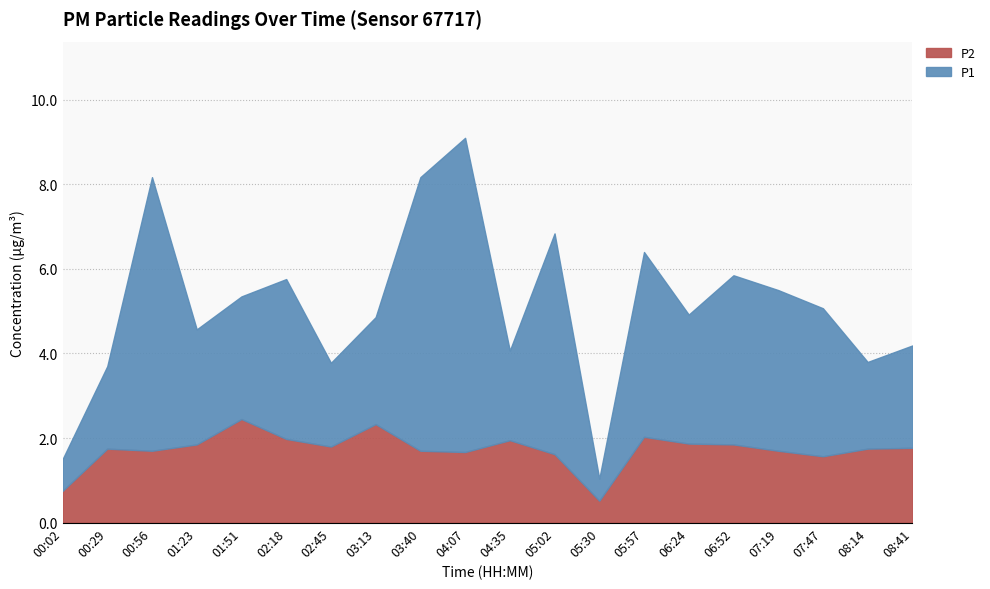

What is the total value across all series at 06:52?

5.8